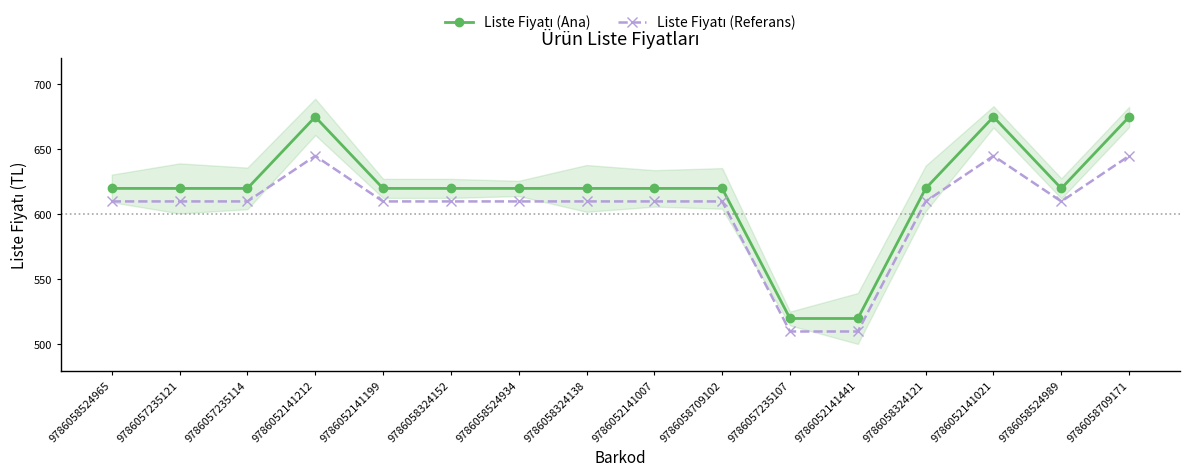

At which label is Liste Fiyatı (Referans) closest to 577?

9786058524965